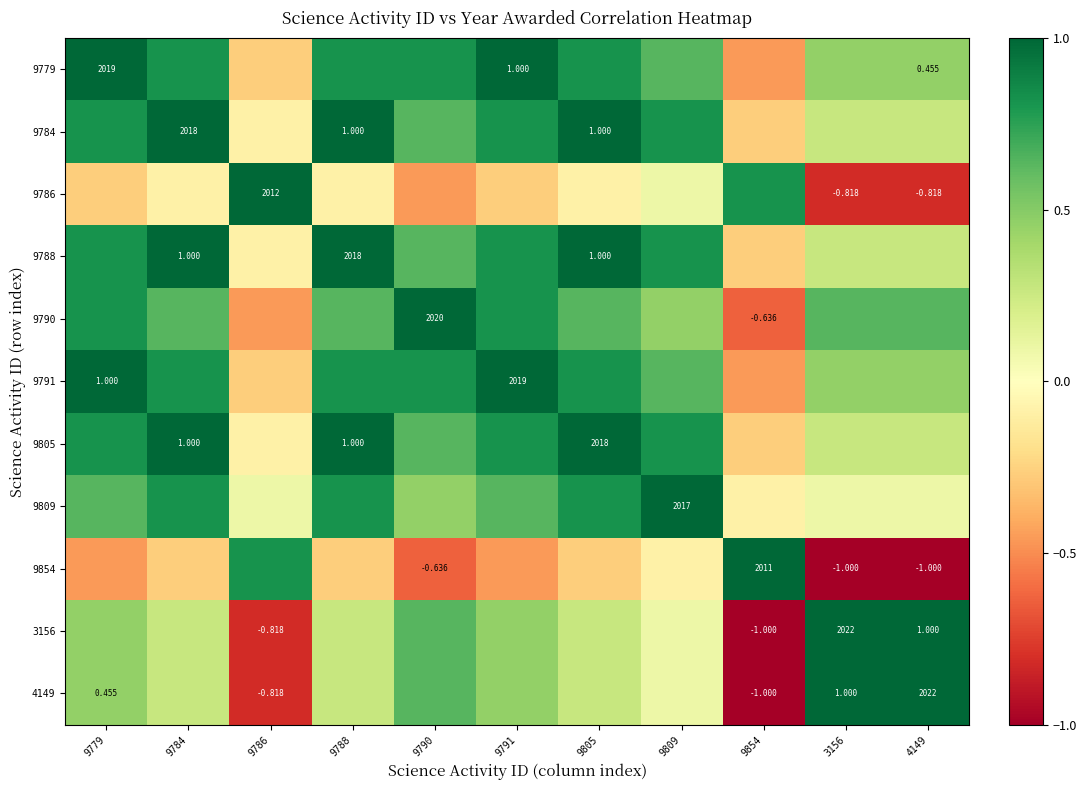

The 9784 series shows -0.1 at 9854. True or false?

False